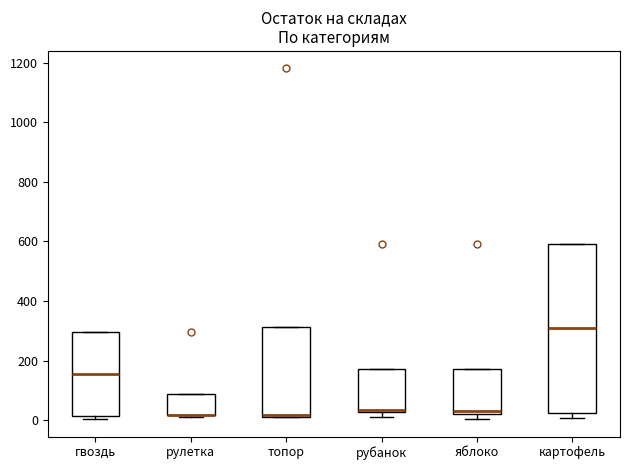

Where does the median line of the box for рубанок sit on the y-axis? The values are not printed on the chart, so give them approximately, as read against the axis.

40